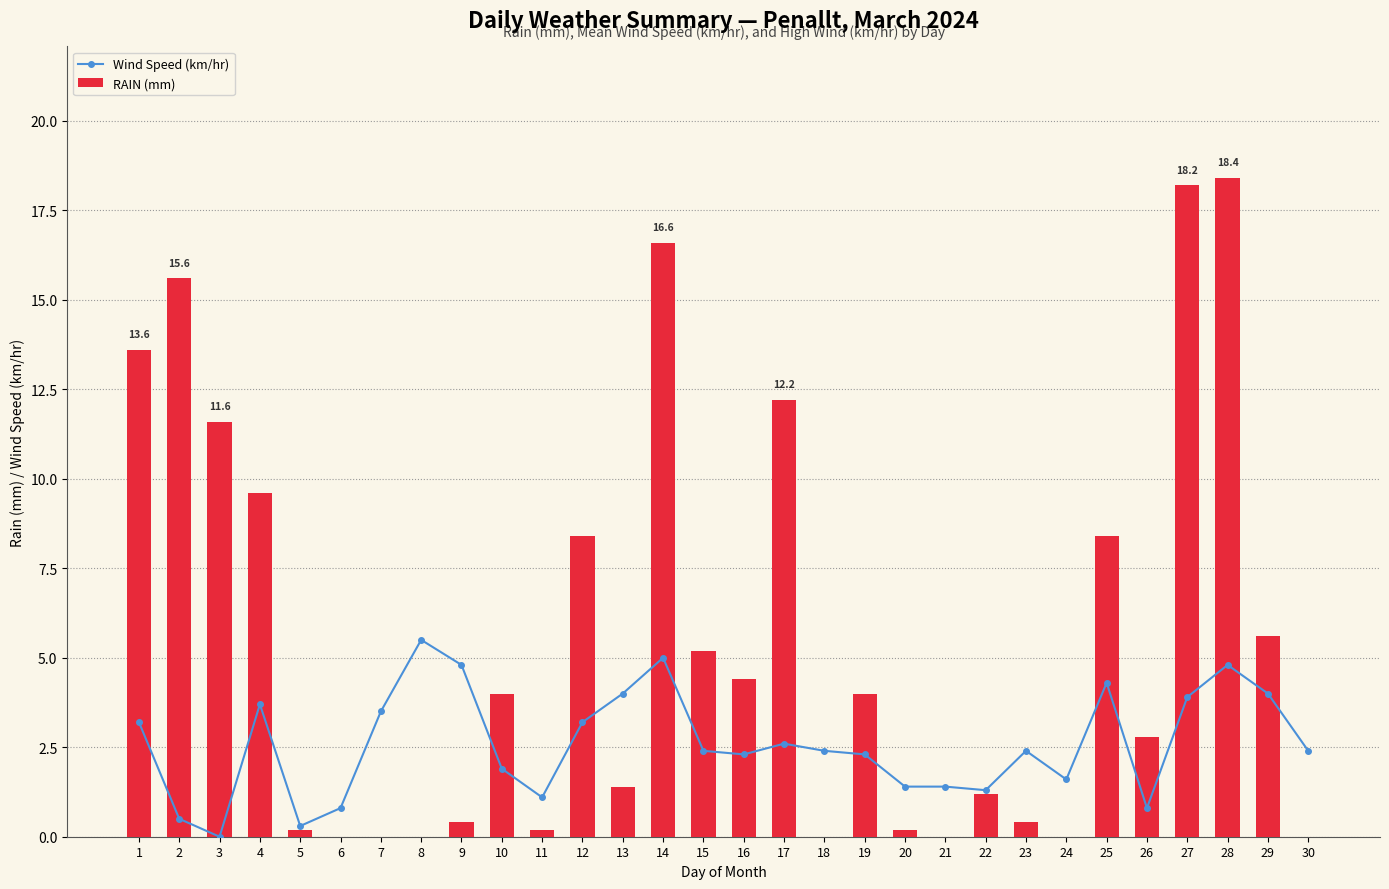

At which category does the chart reach its peak across all series?

28